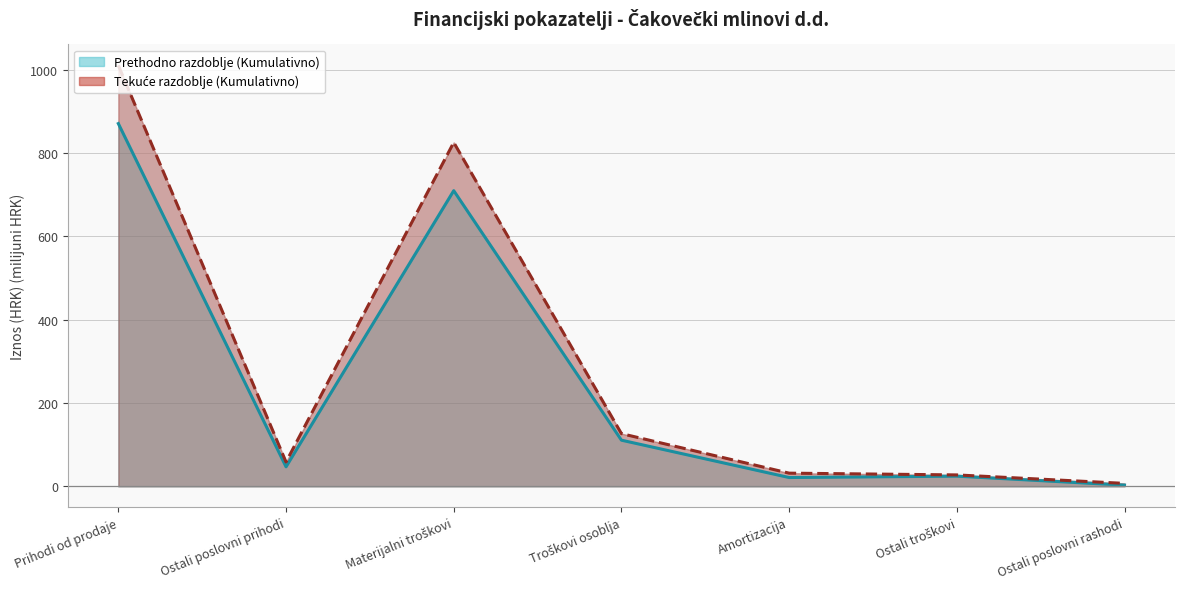

In Tekuće razdoblje (Kumulativno), how many points are higher than both neighbors (excluding endpoints)?

1